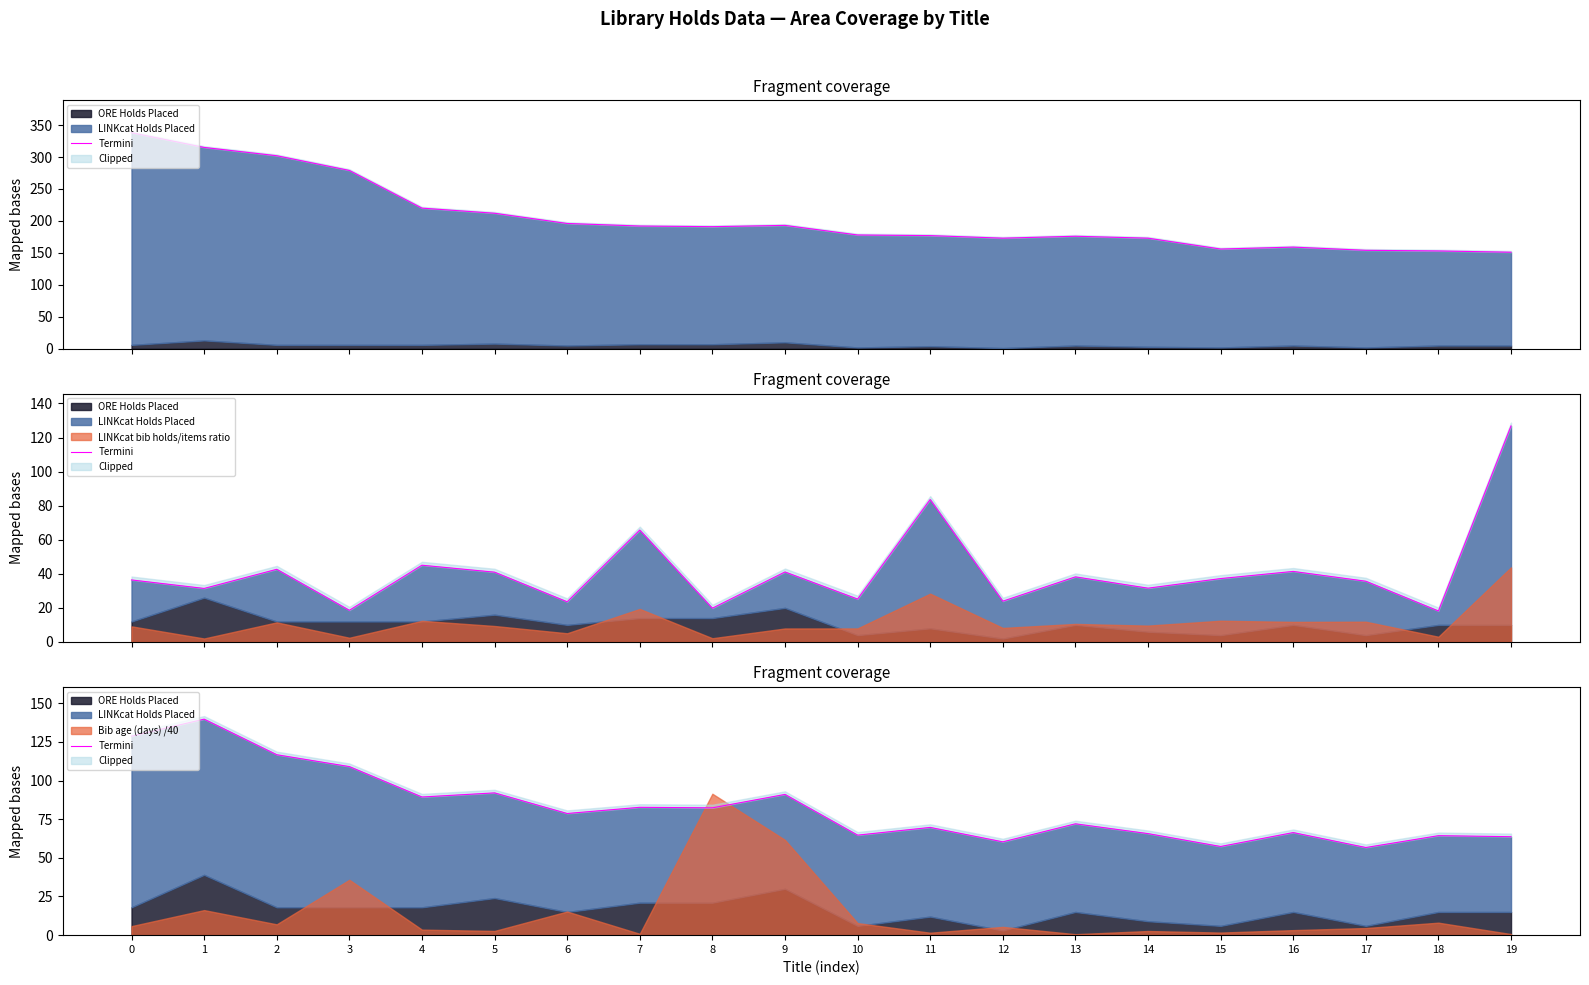

The chart shows a value of 89.3 at 4. True or false?

True